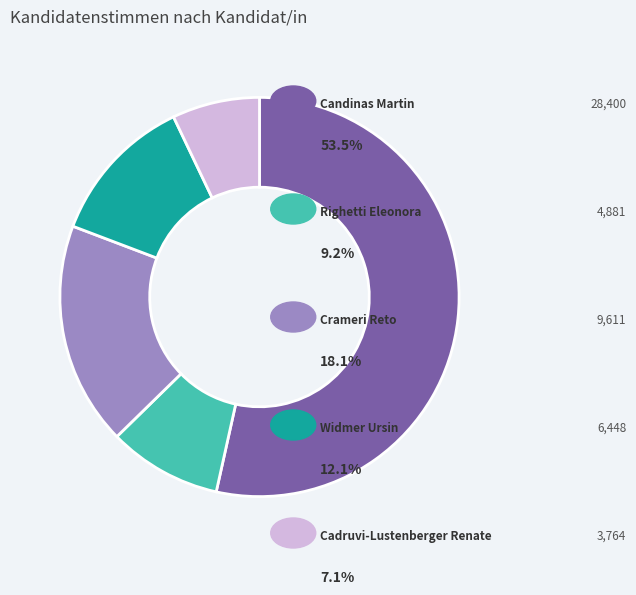

Does any single category account for the majority?

Yes